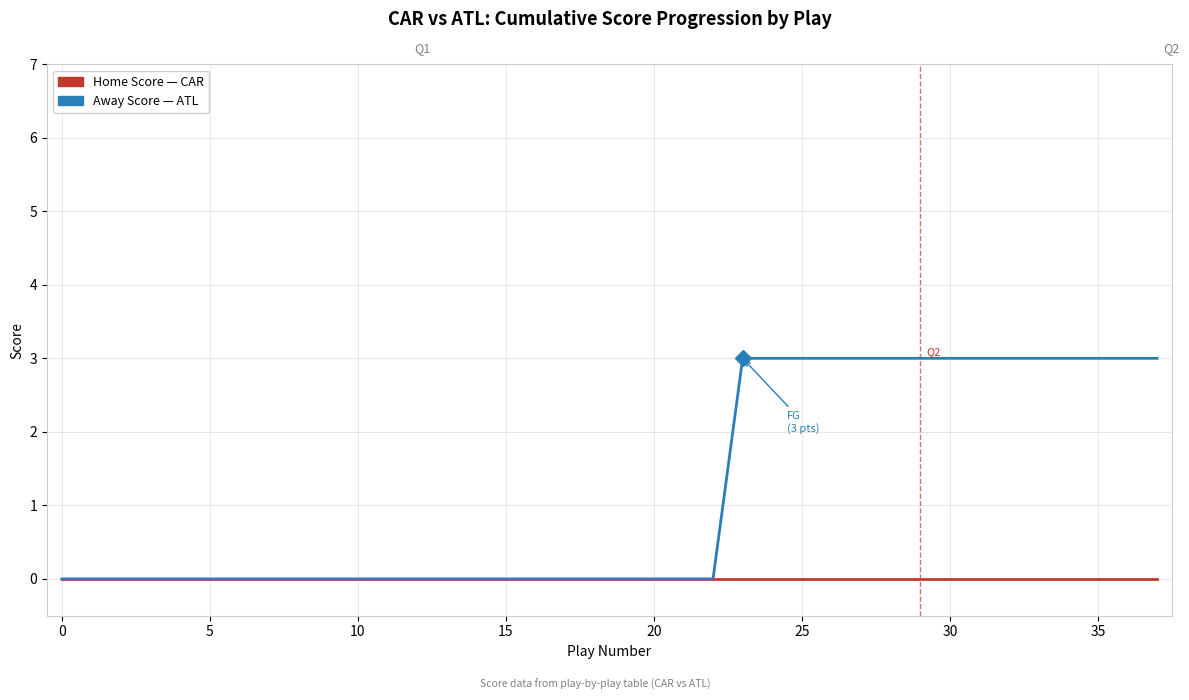

What is the greatest value displayed?

3